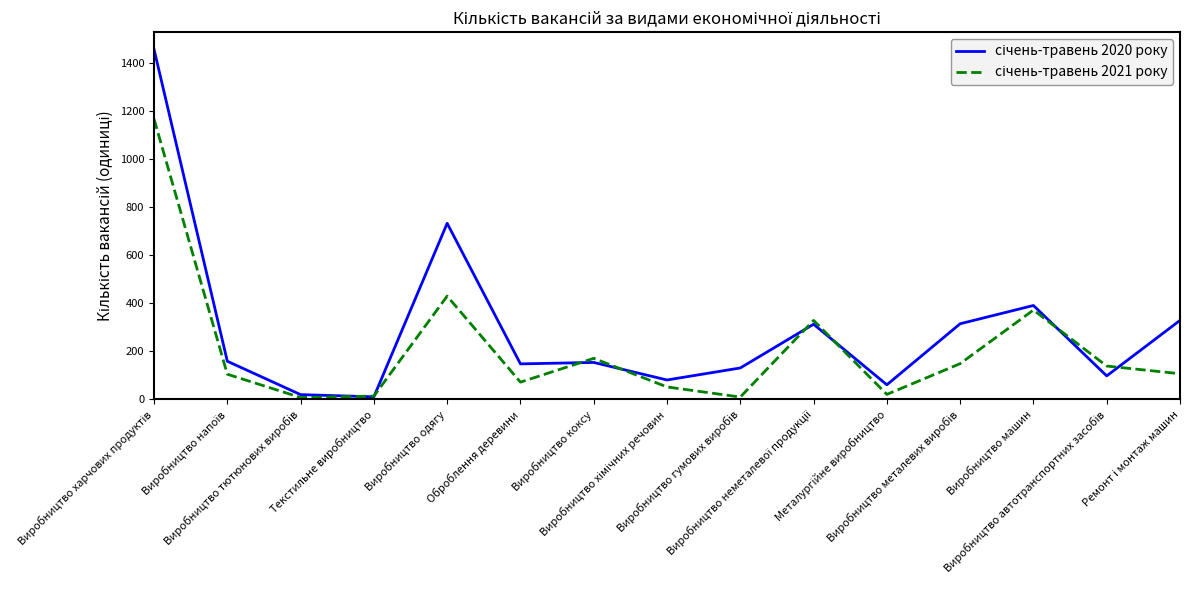

What is the value of the січень-травень 2020 року point at the 10th from the left?

312